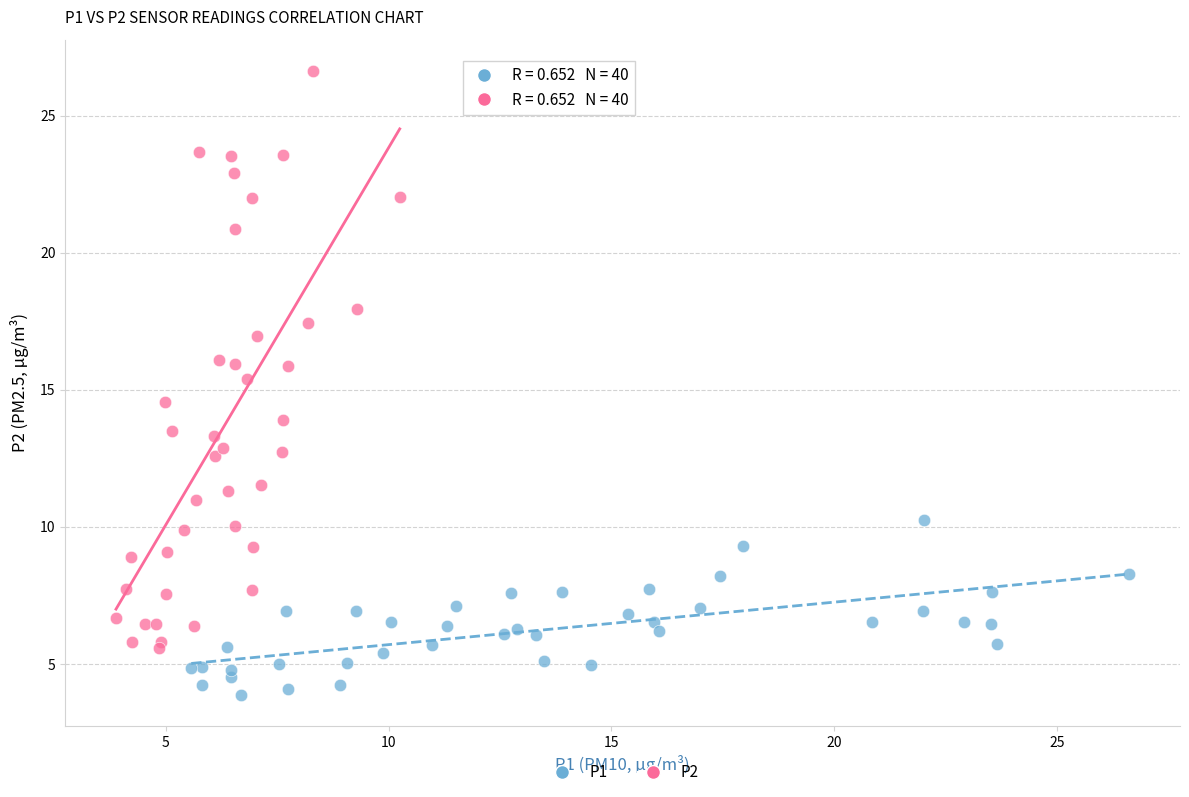

Which series reaches the maximum Y coordinate?

P2